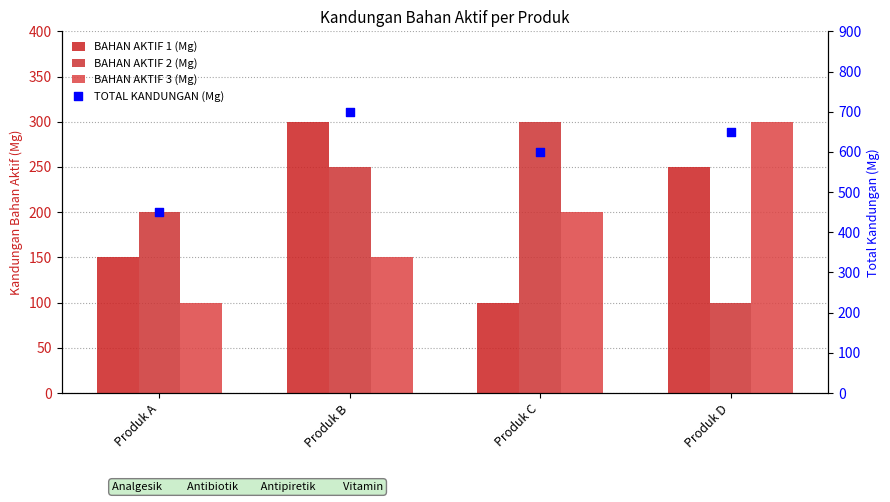

Is the value of BAHAN AKTIF 3 (Mg) at Produk D greater than the value of TOTAL KANDUNGAN (Mg) at Produk A?

No